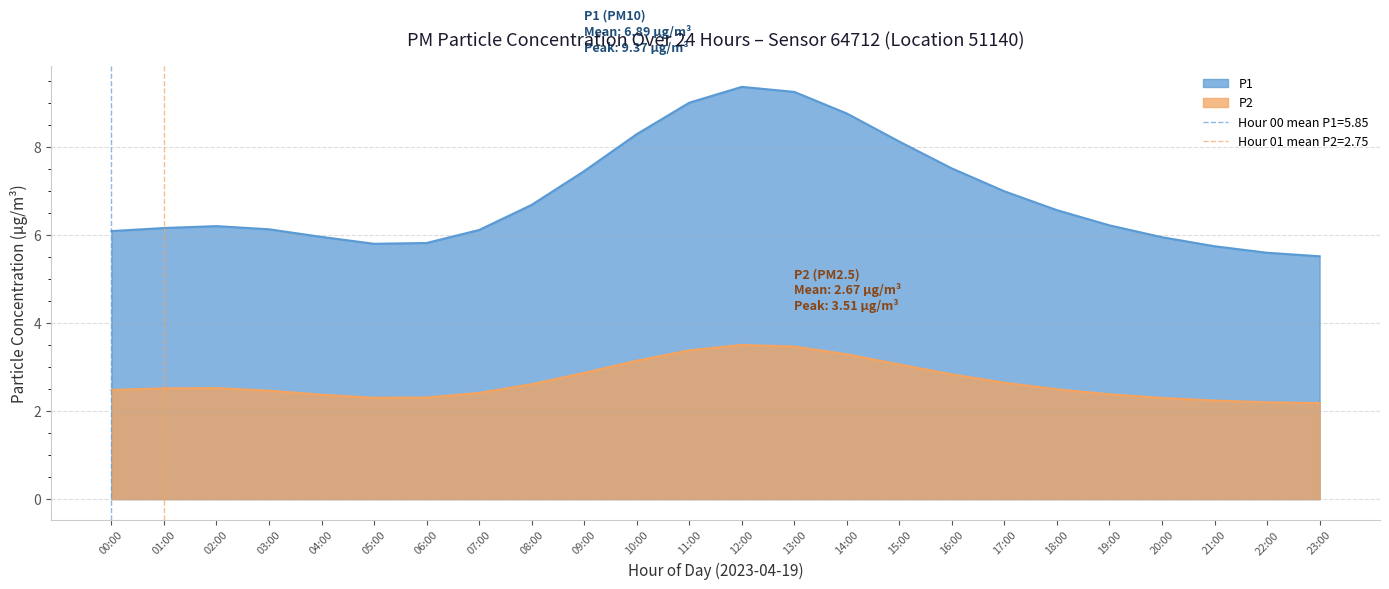

True or false: the data shows 2.2 at 13:00.

False